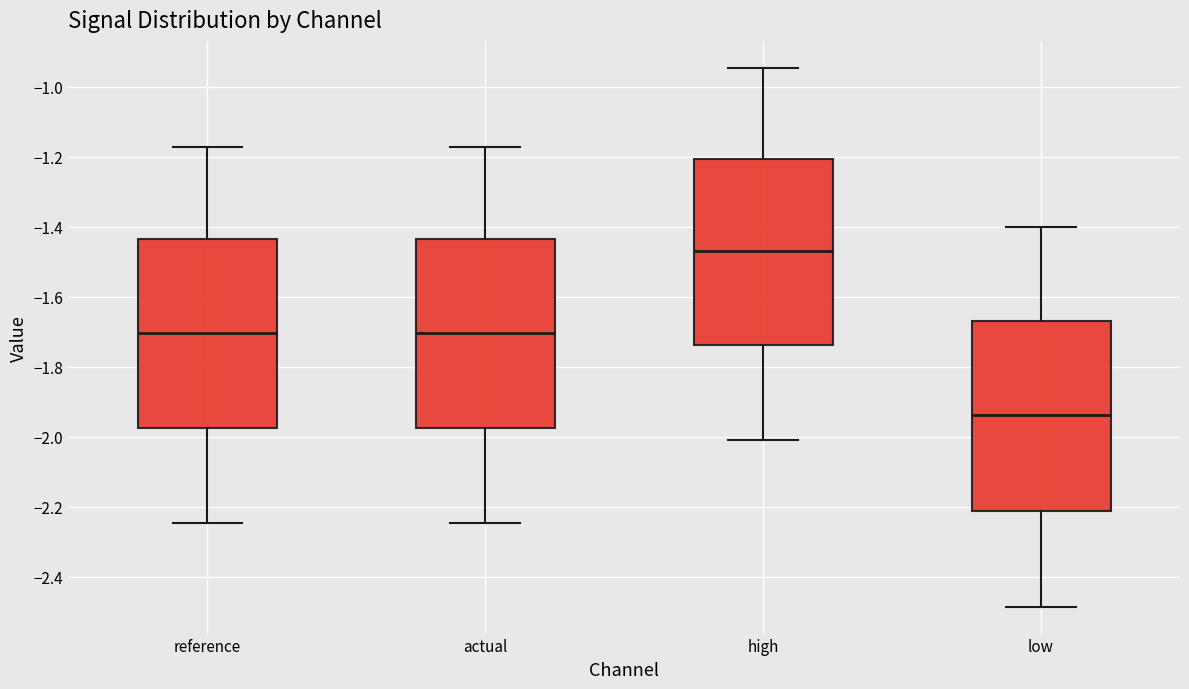

Reading left to right, read every box against the y-axis: the position of its median line, the range the box covers, and the ends of its whiskers. The values are not printed on the chart, so give them approximately, as read against the axis.

reference: median -1.70, box -1.98 to -1.44, whiskers -2.24 to -1.18
actual: median -1.70, box -1.98 to -1.44, whiskers -2.24 to -1.18
high: median -1.48, box -1.74 to -1.20, whiskers -2.00 to -0.94
low: median -1.94, box -2.22 to -1.66, whiskers -2.48 to -1.40